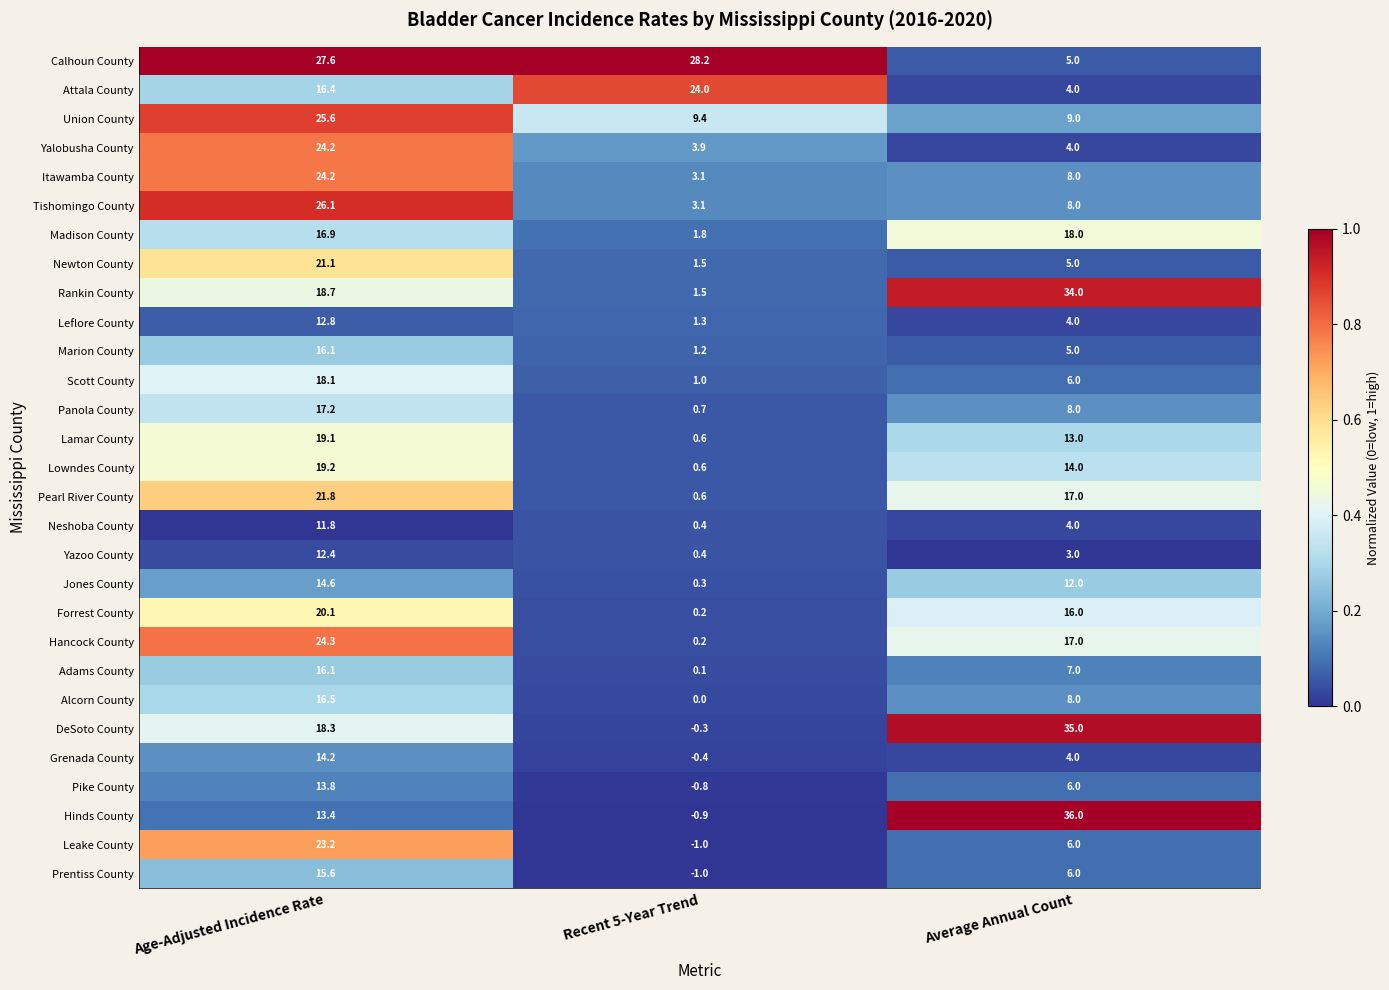

Which label corresponds to the smallest value in the chart?

Recent 5-Year Trend